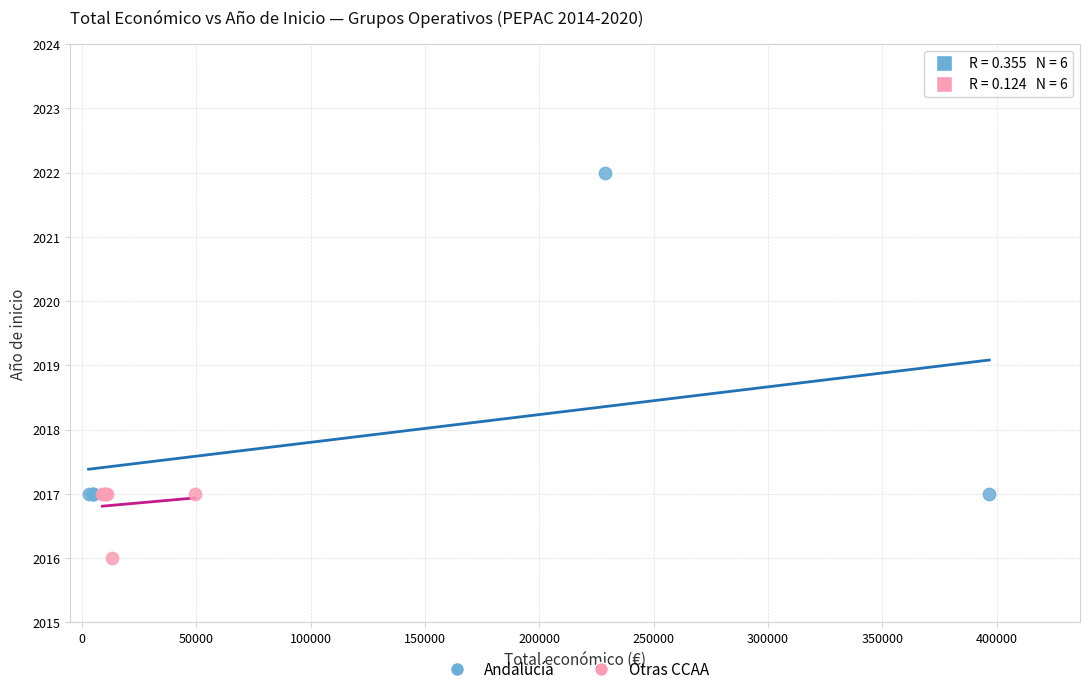

Which series reaches the maximum Y coordinate?

Andalucía